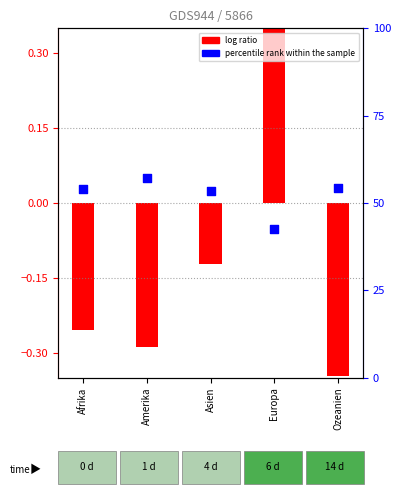

What is the change in value from Amerika to Asien?

-3.5